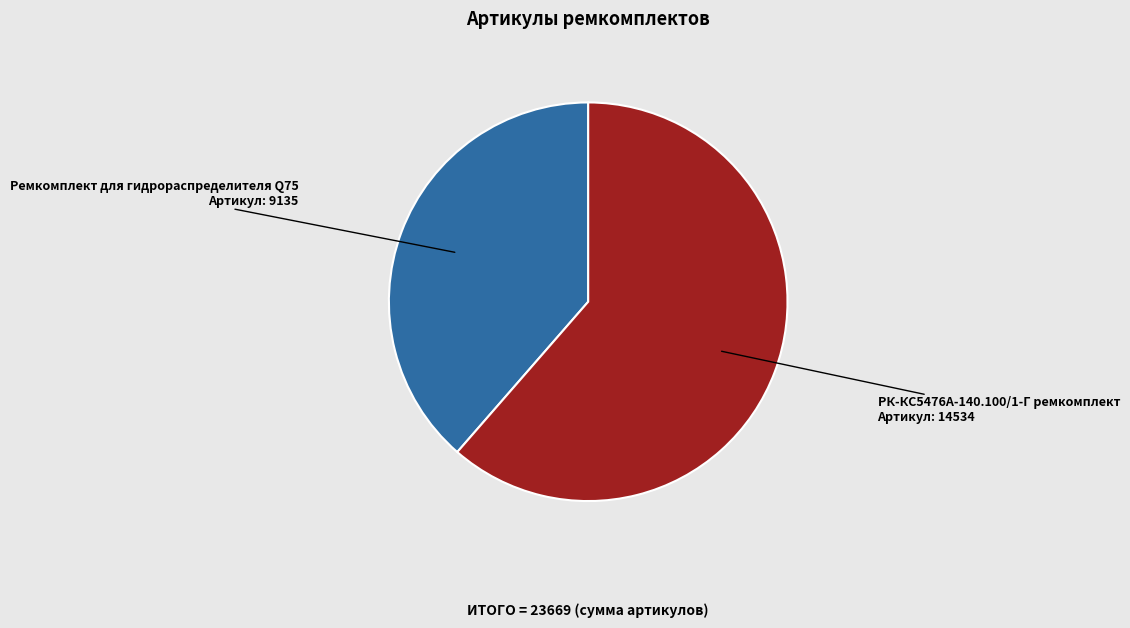

Which slice is the largest?

РК-КС5476А-140.100/1-Г ремкомплект